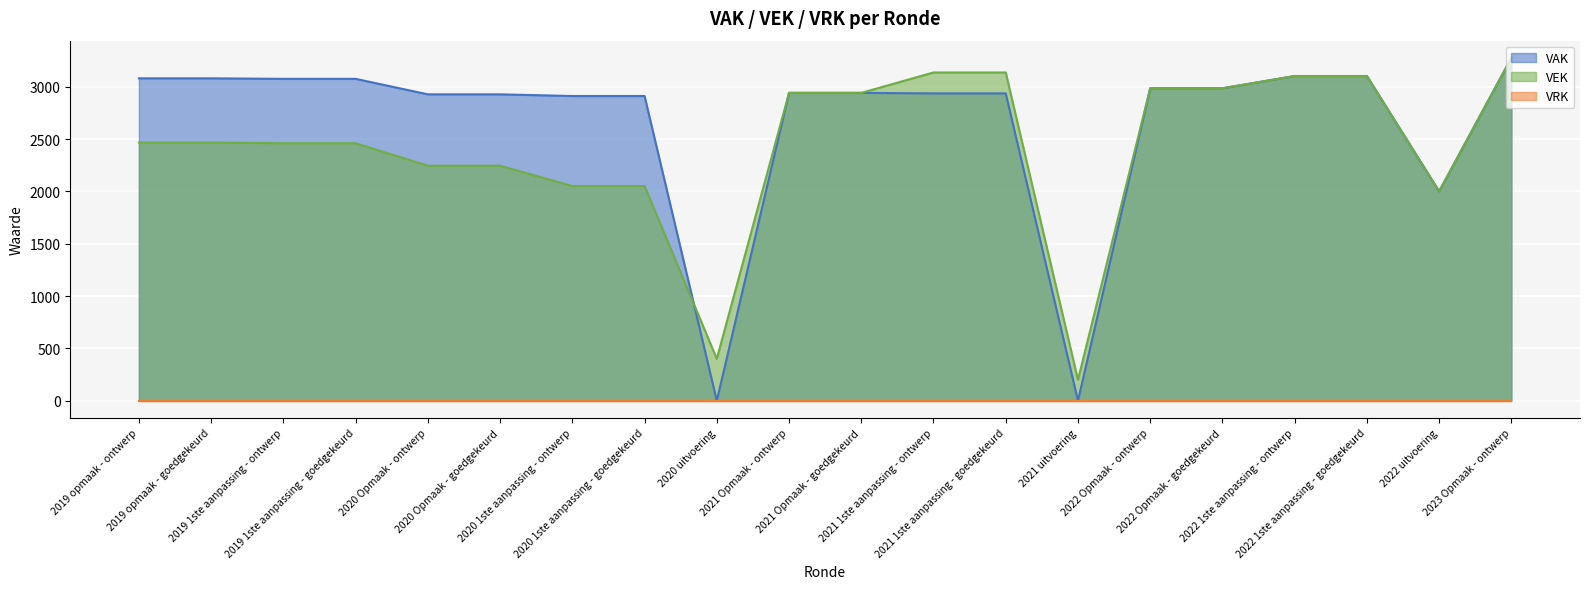

What is the greatest value displayed?

3276